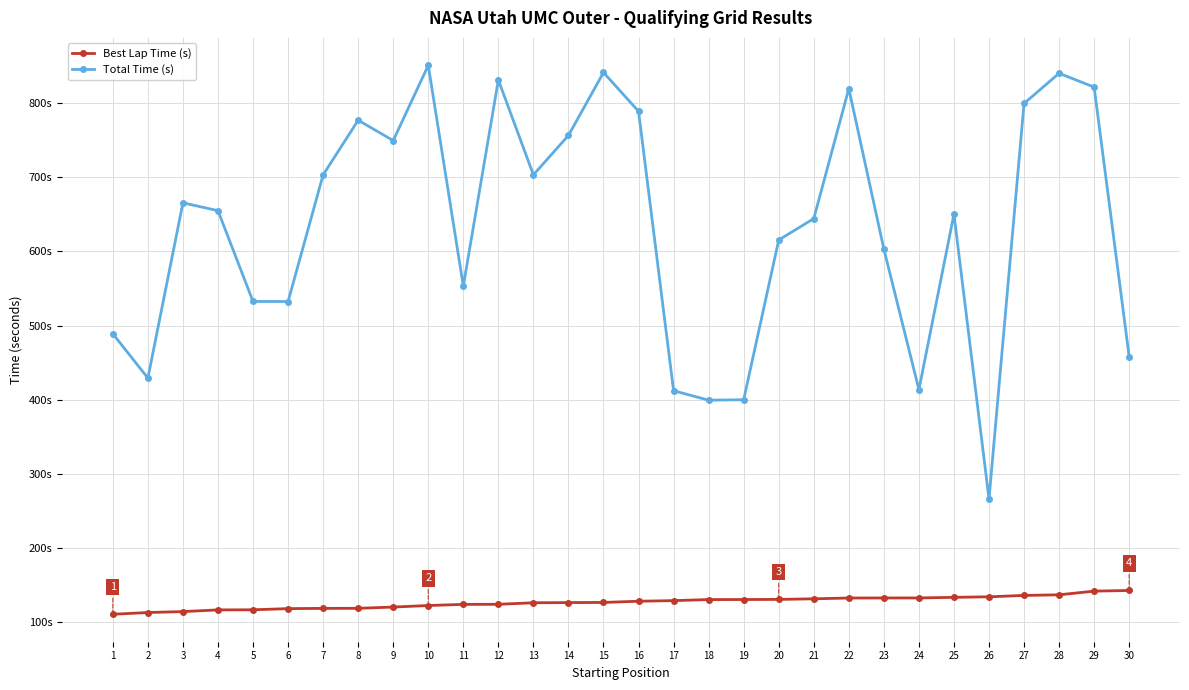

Is this an area chart (filled region under the line)?

No